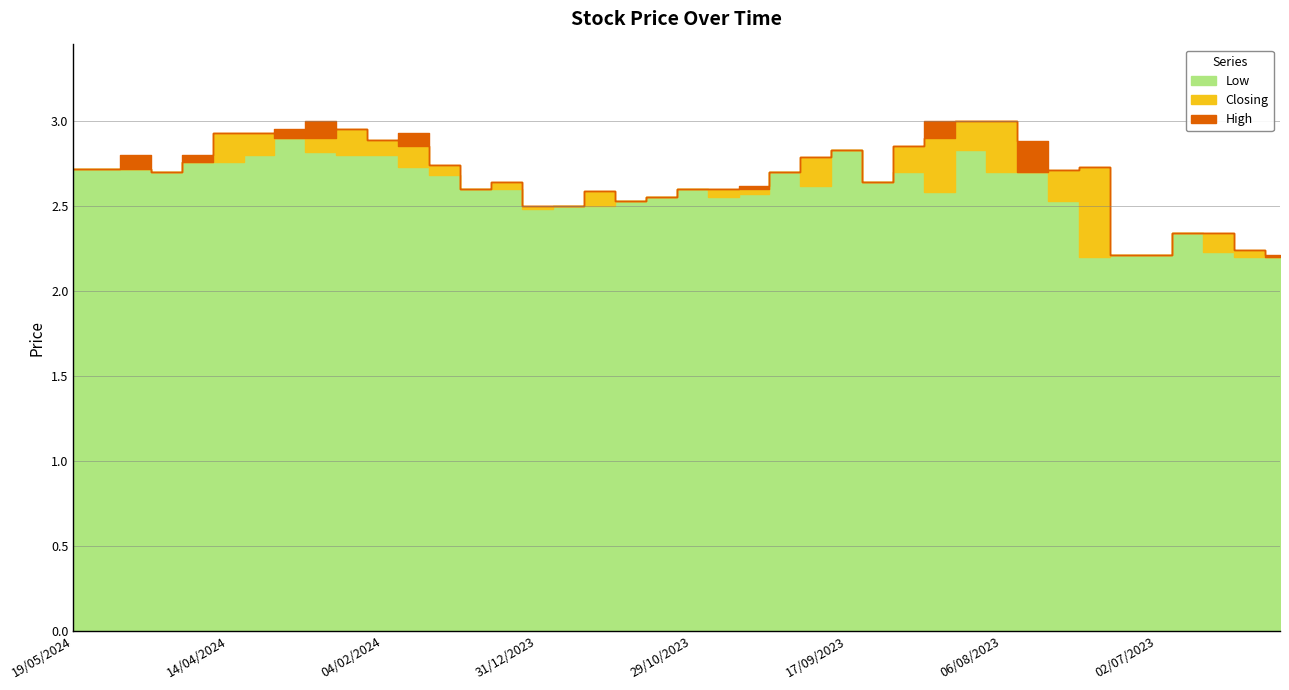

What are all the series names shown in the legend?

Closing, High, Low